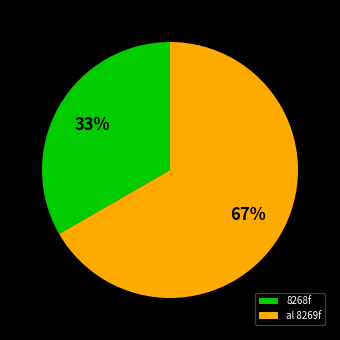

The 8268f slice represents 22% of the pie. True or false?

False